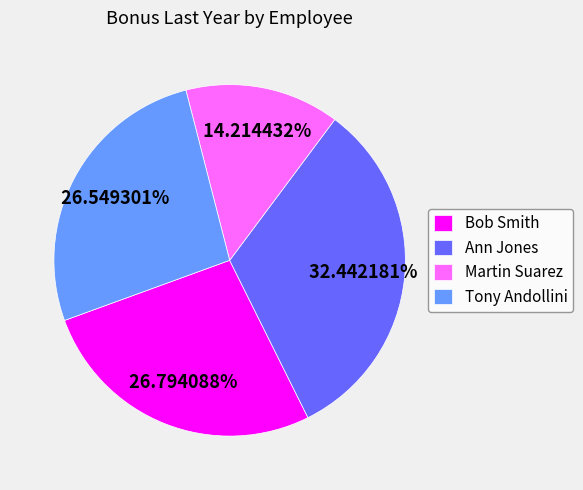

Is there a majority slice in this chart?

No